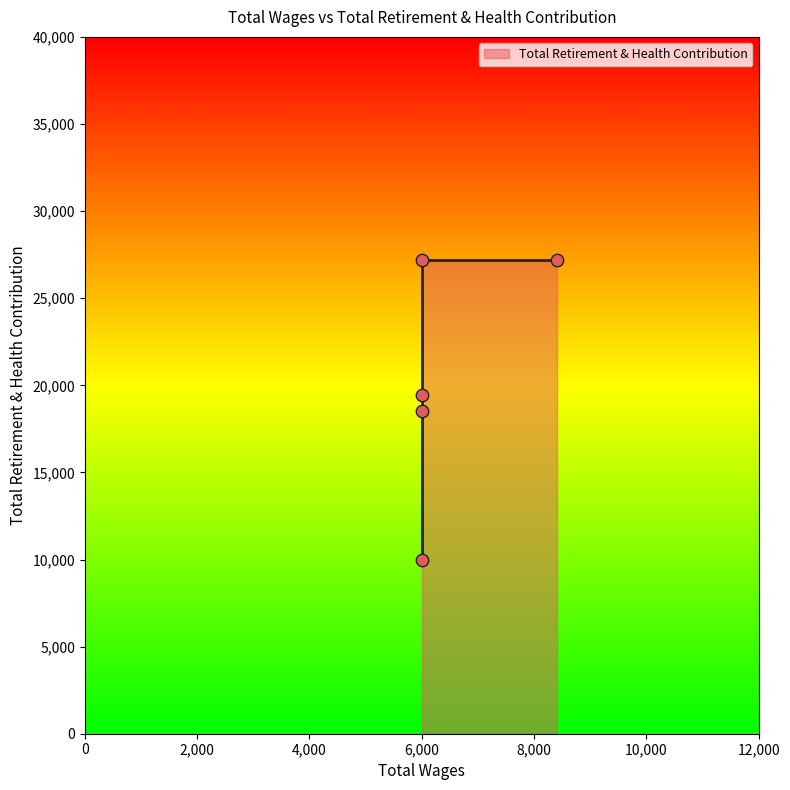

What is the change in value from 6000.0 to 6000.0?

+8679